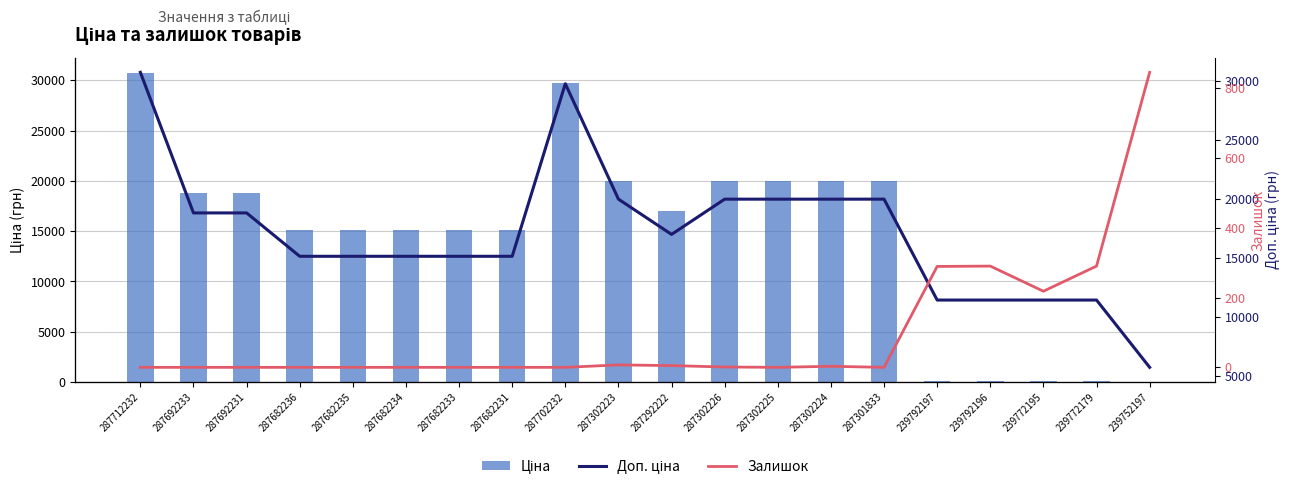

The Залишок series shows 290.0 at 239792196. True or false?

True